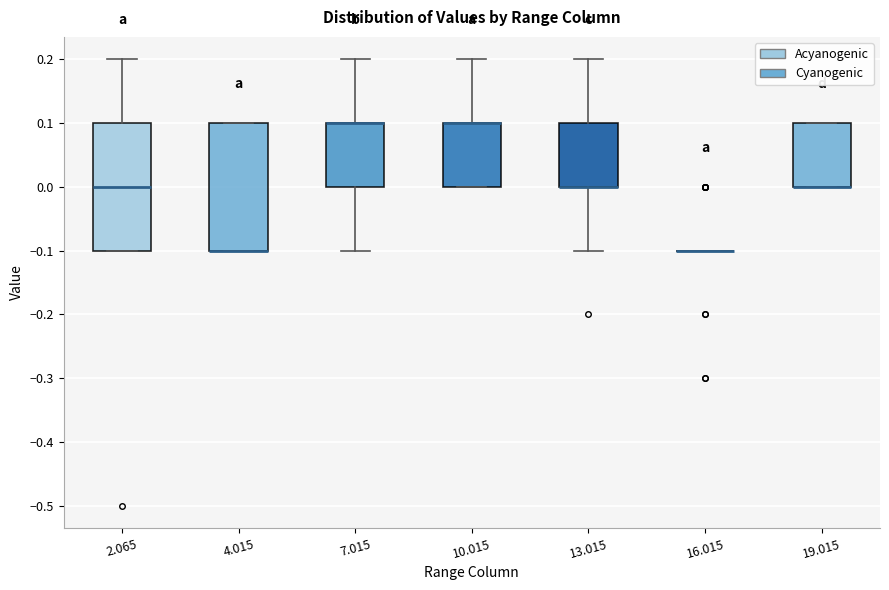

Reading left to right, transcribe this box plot: for each box, give where its median line is, the range the box spans, and where its two whiskers end, as read against the y-axis. The values are not printed on the chart, so give them approximately, as read against the axis.

2.065: median 0.0, box -0.1 to 0.1, whiskers -0.1 to 0.2
4.015: median -0.1 (drawn on the box's lower edge), box -0.1 to 0.1, whiskers -0.1 to 0.1
7.015: median 0.1 (drawn on the box's upper edge), box 0.0 to 0.1, whiskers -0.1 to 0.2
10.015: median 0.1 (drawn on the box's upper edge), box 0.0 to 0.1, whiskers 0.0 to 0.2
13.015: median 0.0 (drawn on the box's lower edge), box 0.0 to 0.1, whiskers -0.1 to 0.2
16.015: box collapsed to a line at -0.1, whiskers -0.1 to -0.1
19.015: median 0.0 (drawn on the box's lower edge), box 0.0 to 0.1, whiskers 0.0 to 0.1